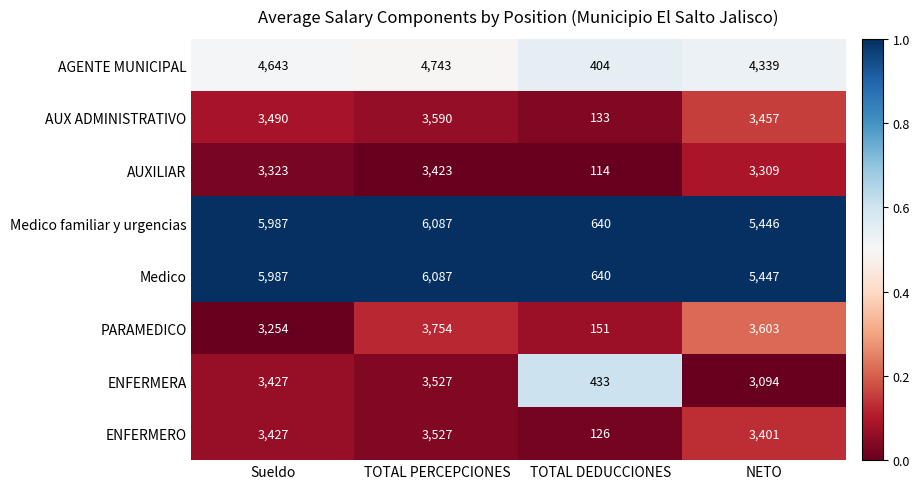

Between TOTAL PERCEPCIONES and NETO, which series saw the biggest shift?

Medico familiar y urgencias